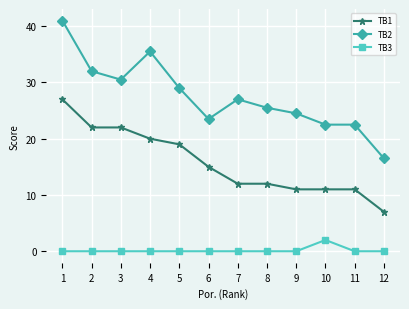

True or false: TB2 has more than 0 points higher than both neighbors.

True